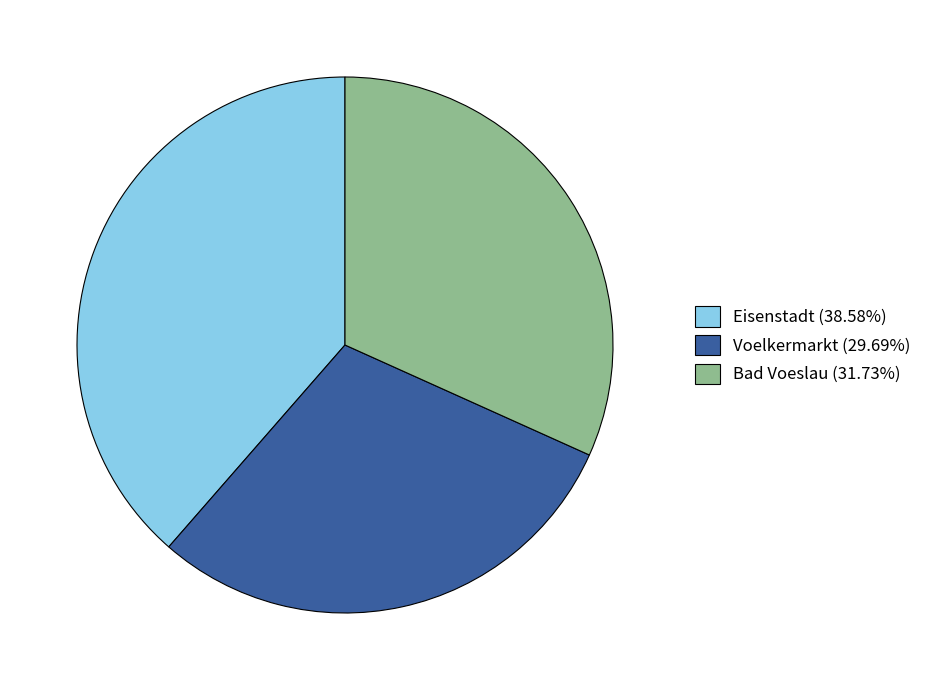

How many segments does this pie chart have?

3